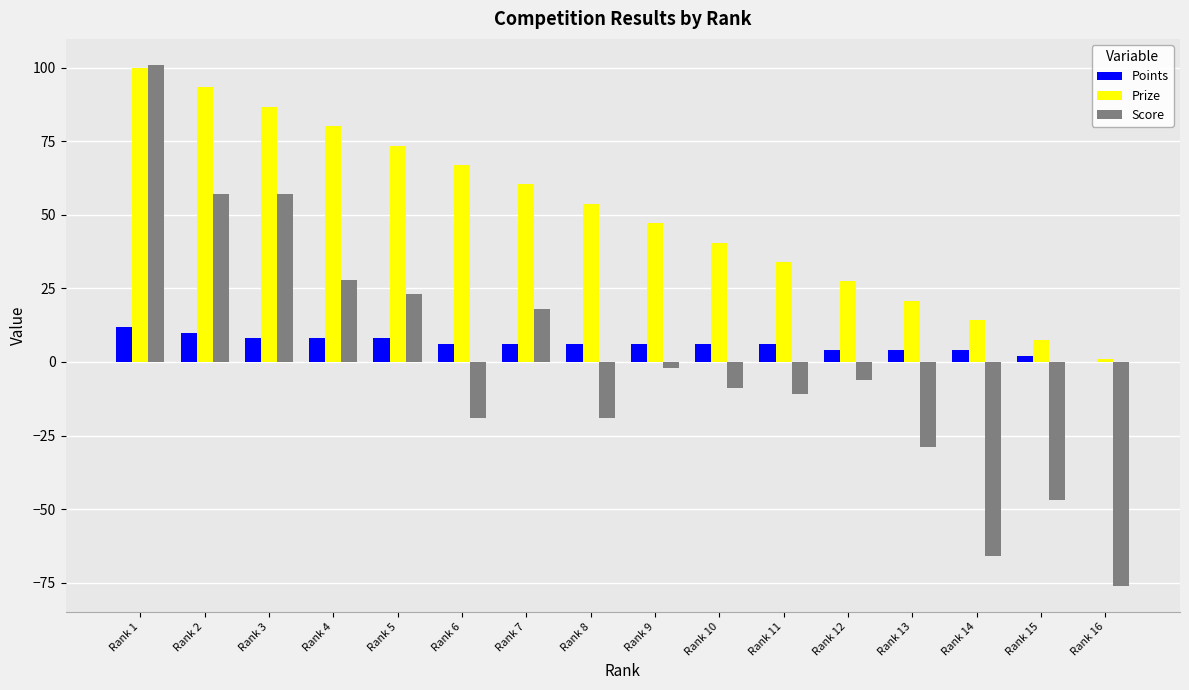

Which category has the highest value across all series?

Rank 1